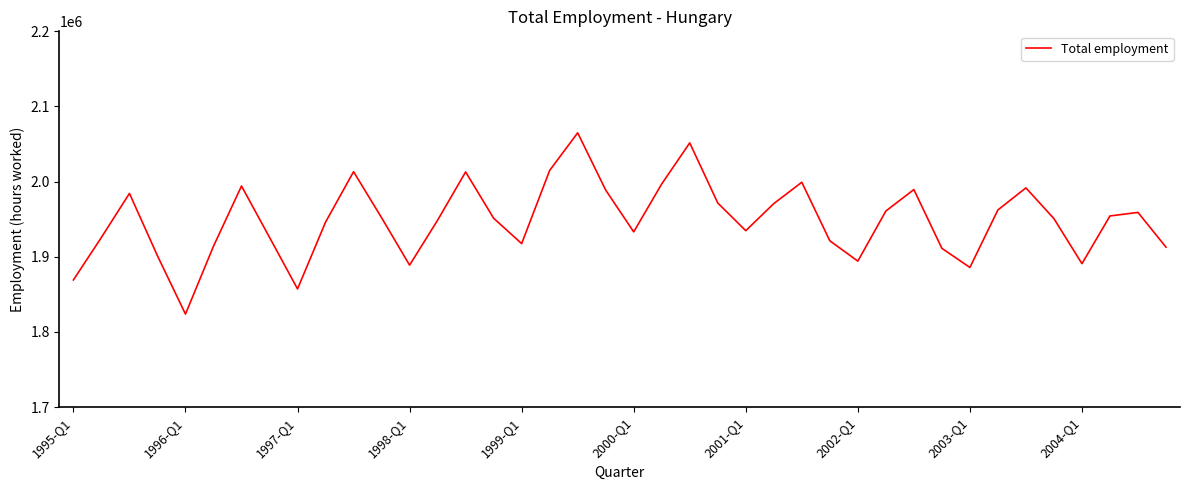

What is the minimum value shown in the chart?

1823819